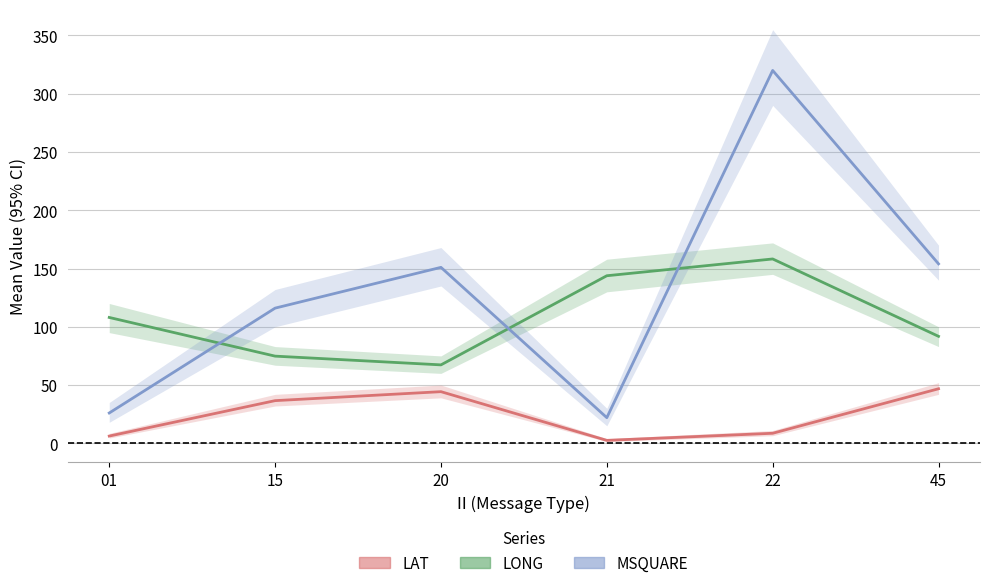

True or false: MSQUARE and LONG intersect in this chart.

True